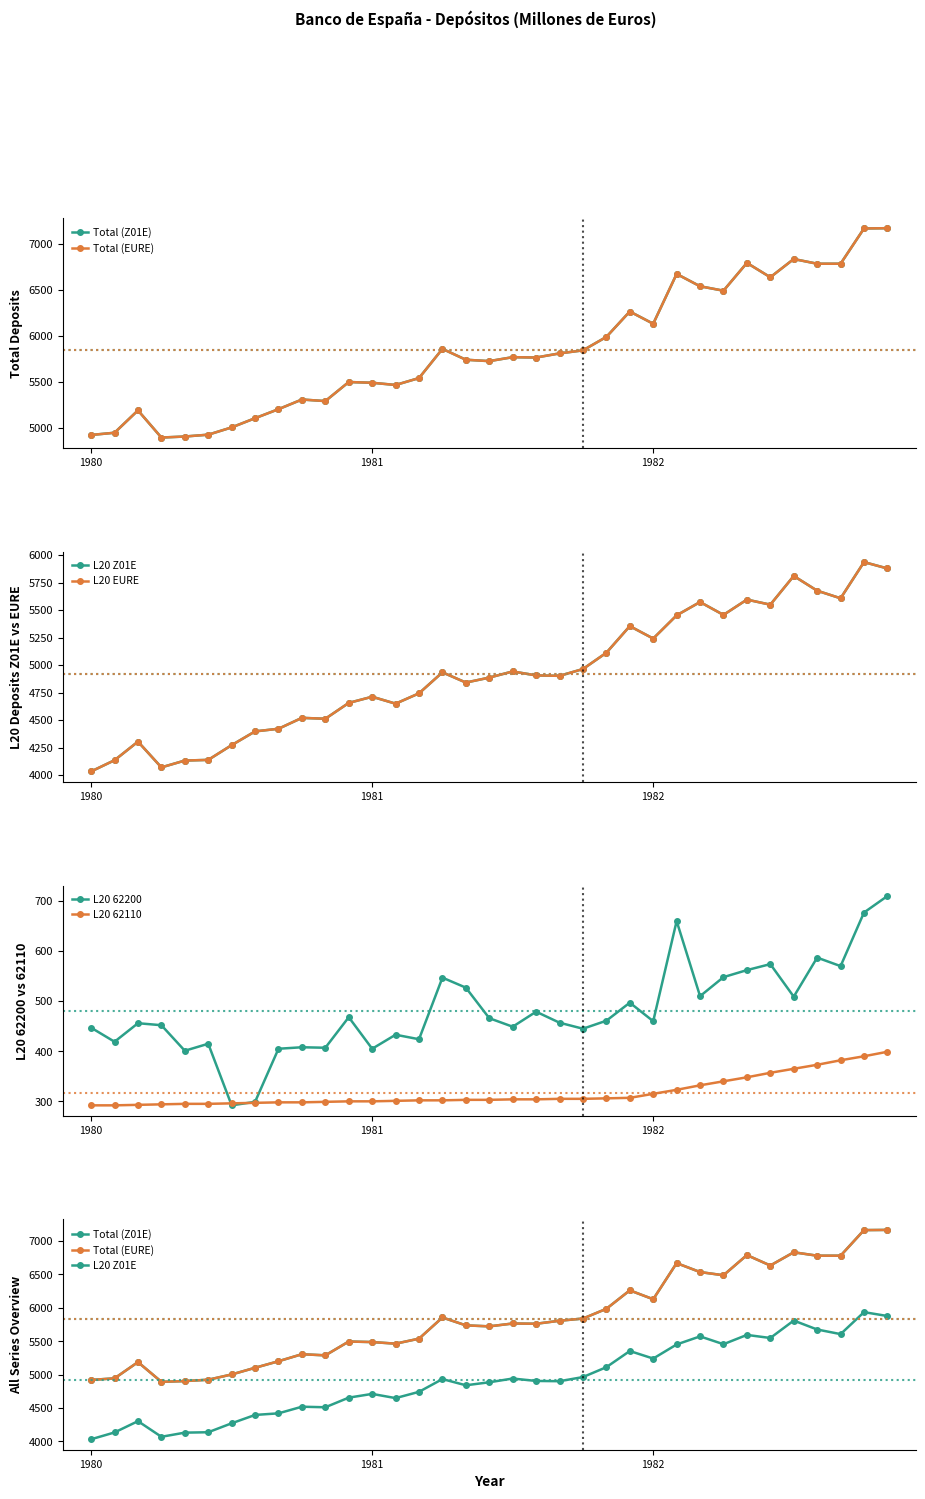

Reading left to right, transcribe all the data shown in this chart.

Total (Z01E): 4921	4945	5188	4893	4904	4924	5003	5103	5201	5306	5289	5496	5488	5464	5539	5856	5738	5723	5766	5762	5807	5840	5986	6262	6129	6670	6536	6488	6790	6634	6832	6781	6781	7164	7167
Total (EURE): 4921	4945	5188	4893	4904	4924	5003	5103	5201	5306	5289	5496	5488	5464	5539	5856	5738	5723	5766	5762	5807	5840	5986	6262	6129	6670	6536	6488	6790	6634	6832	6781	6781	7164	7167
L20 Z01E: 4033	4135	4304	4070	4132	4138	4272	4397	4421	4520	4512	4656	4712	4649	4743	4934	4841	4886	4942	4906	4902	4964	5112	5354	5241	5452	5573	5456	5595	5549	5810	5676	5607	5936	5878
L20 EURE: 4033	4135	4304	4070	4132	4138	4272	4397	4421	4520	4512	4656	4712	4649	4743	4934	4841	4886	4942	4906	4902	4964	5112	5354	5241	5452	5573	5456	5595	5549	5810	5676	5607	5936	5878
L20 62200: 447	419	456	452	401	415	292	299	405	408	407	468	405	433	424	547	527	466	449	479	457	445	461	497	460	660	510	548	562	574	509	587	570	677	710
L20 62110: 292	292	293	294	295	295	296	297	298	298	299	300	300	301	302	302	303	303	304	304	305	305	306	307	315	323	332	340	348	357	365	373	382	390	399